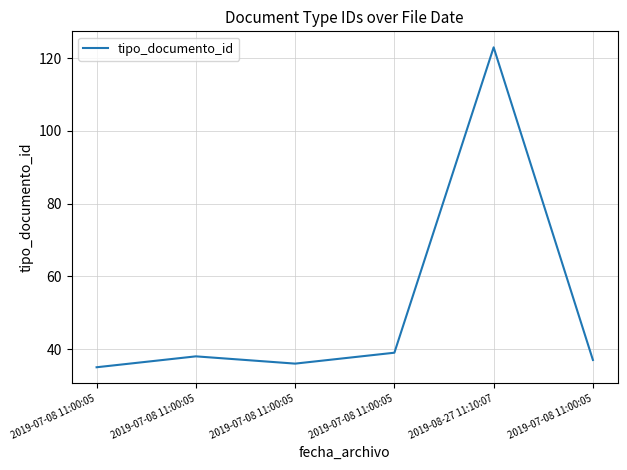

Reading left to right, transcribe all the data shown in this chart.

35	38	36	39	123	37